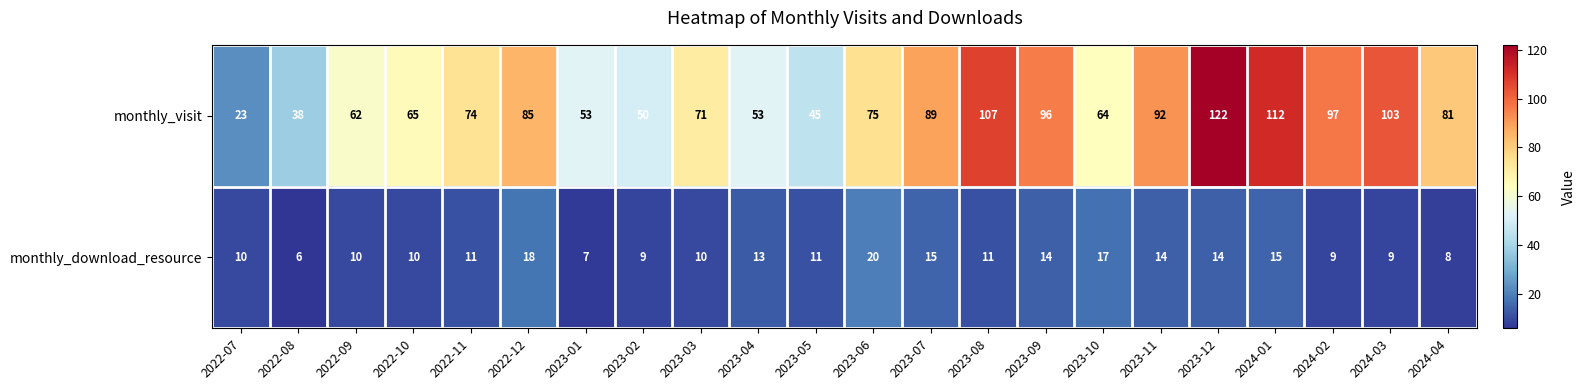

Where does the monthly_visit series first go above 75?

2022-12